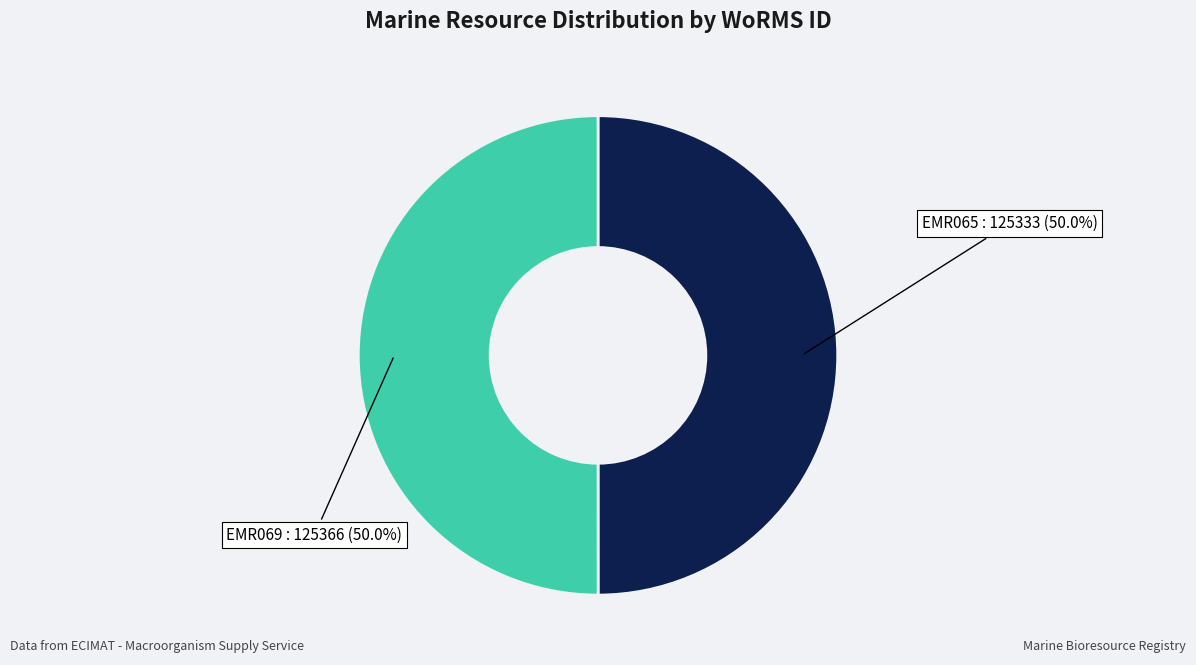

To the nearest percent, what is the average slice percentage?

50%